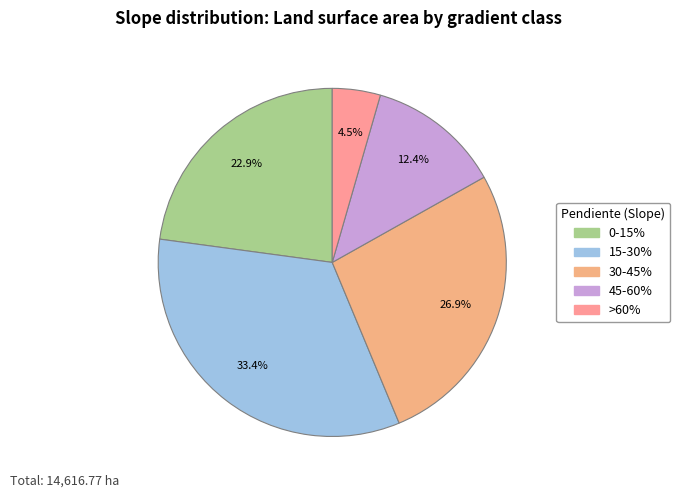

Combined, what portion of the pie is 15-30% and 45-60%?

45.8%